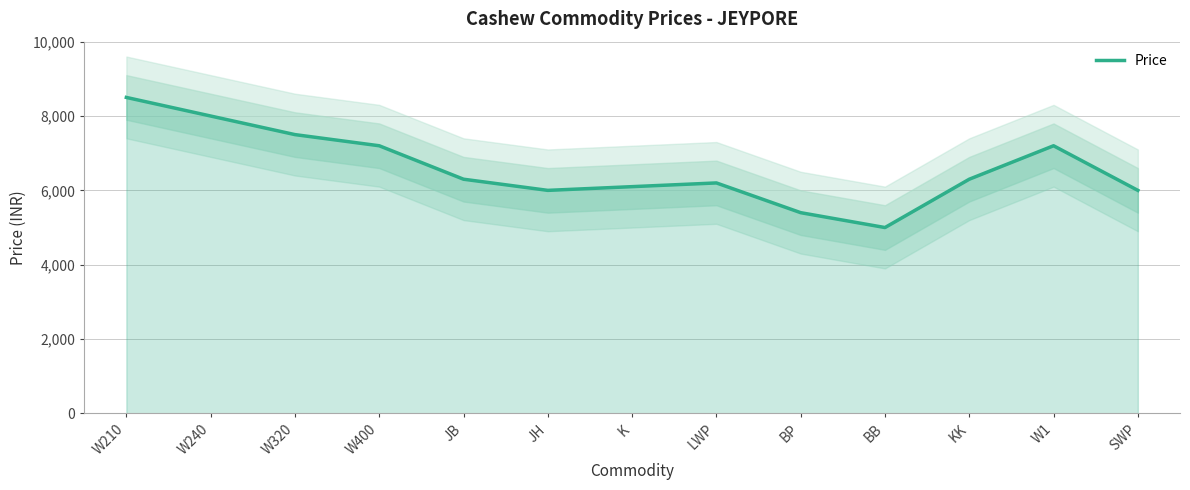

Which category has the highest value across all series?

W210